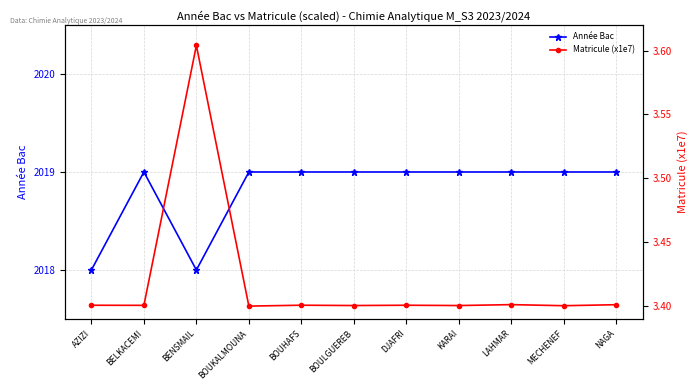

Reading left to right, transcribe all the data shown in this chart.

Année Bac: AZIZI=2018.0	BELKACEMI=2019.0	BENSMAIL=2018.0	BOUKALMOUNA=2019.0	BOUHAFS=2019.0	BOULGUEREB=2019.0	DJAFRI=2019.0	KARAI=2019.0	LAHMAR=2019.0	MECHENEF=2019.0	NAGA=2019.0
Matricule (x1e7): AZIZI=3.4	BELKACEMI=3.4	BENSMAIL=3.6	BOUKALMOUNA=3.4	BOUHAFS=3.4	BOULGUEREB=3.4	DJAFRI=3.4	KARAI=3.4	LAHMAR=3.4	MECHENEF=3.4	NAGA=3.4